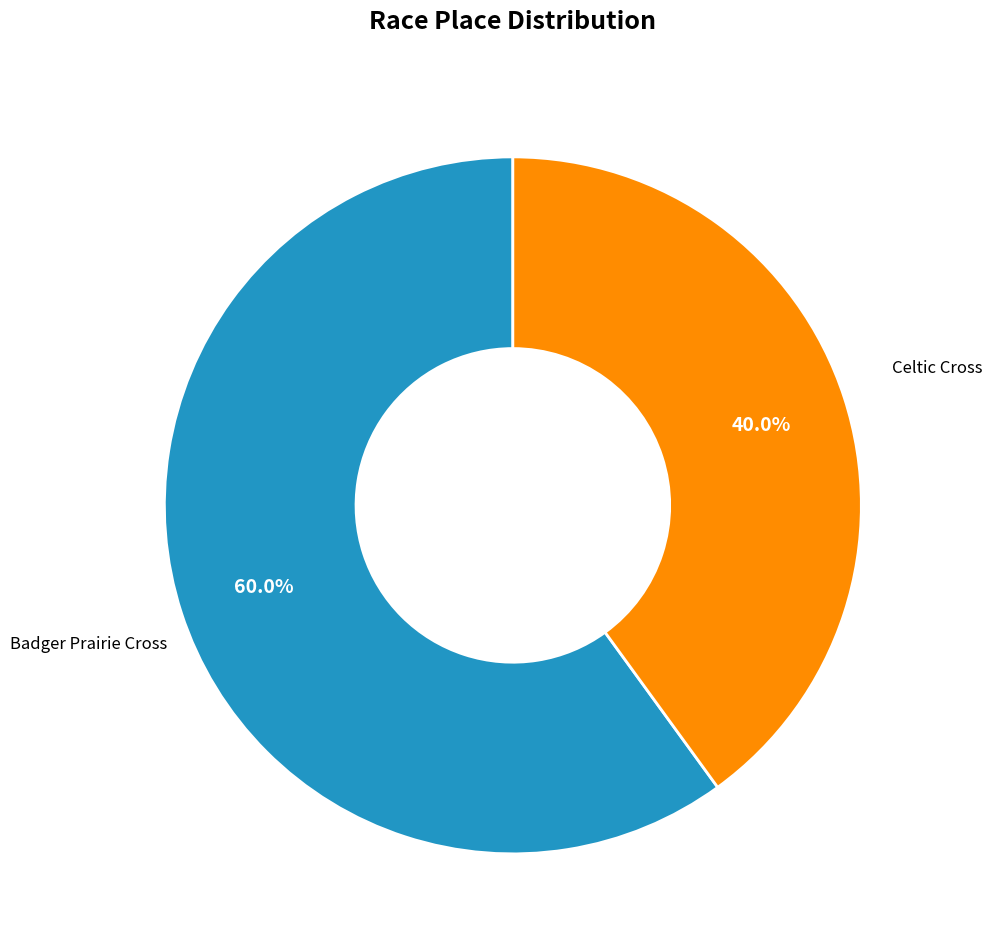

Is there a majority slice in this chart?

Yes